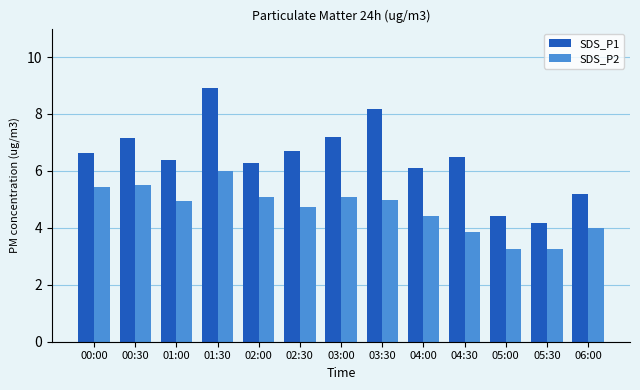

What is the label of the 11th bar from the left?

05:00